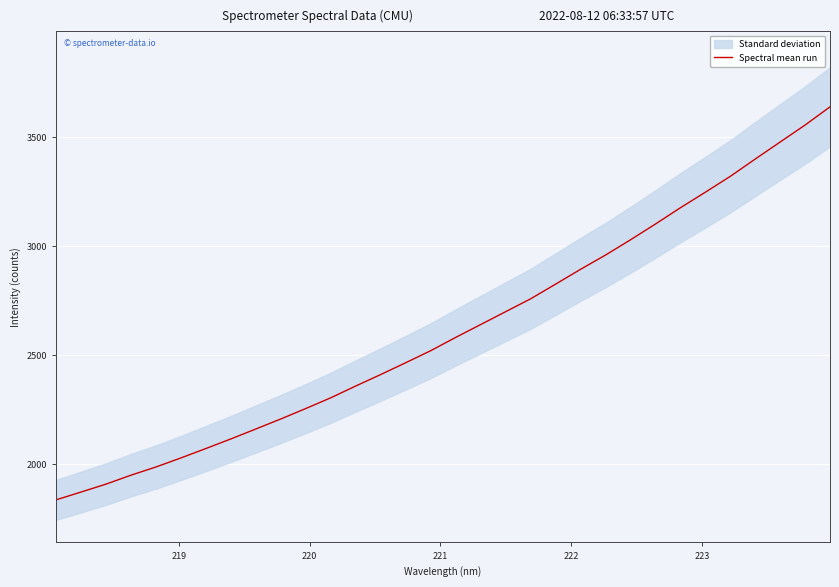

Reading left to right, extract all data points from this chart.

1835.5	1871.3	1907.7	1948.8	1986.5	2028.0	2071.2	2115.4	2161.0	2207.1	2255.0	2304.3	2358.4	2411.1	2465.3	2520.4	2581.4	2640.4	2699.5	2758.5	2825.8	2893.9	2959.4	3029.3	3101.7	3176.4	3247.8	3320.6	3400.1	3478.2	3556.2	3639.8